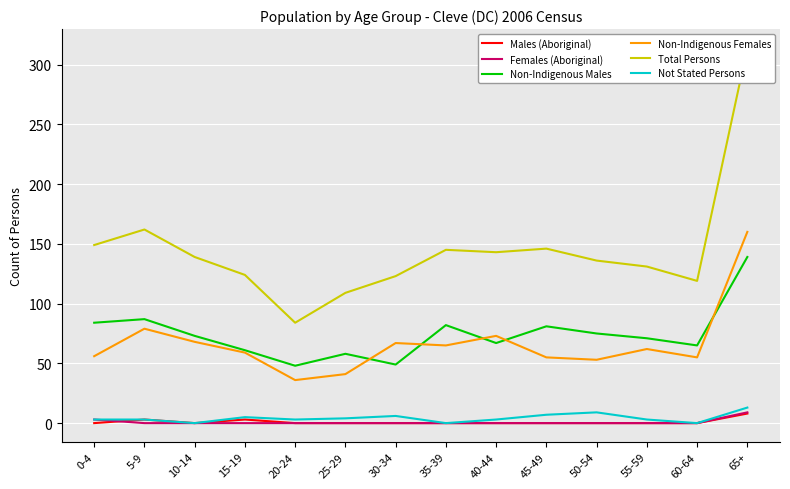

Is the value of Males (Aboriginal) at 50-54 greater than the value of Females (Aboriginal) at 55-59?

No